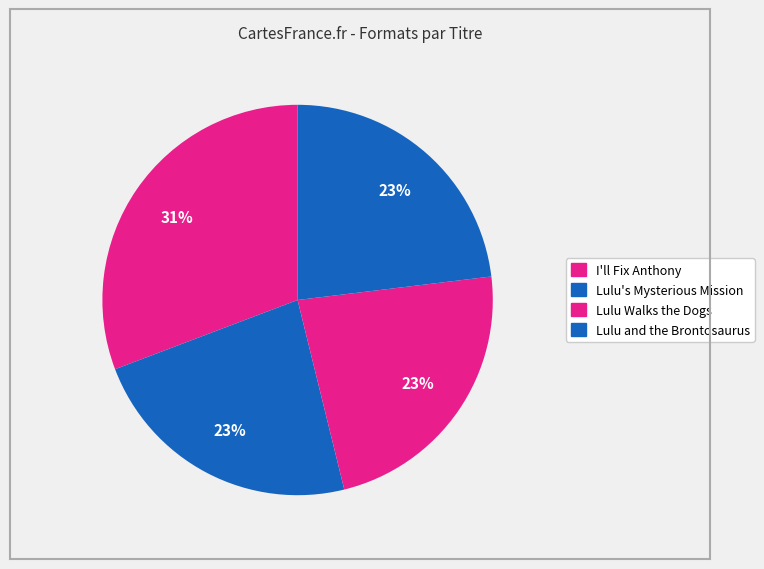

What percentage do Lulu Walks the Dogs and Lulu's Mysterious Mission together represent?

46.2%